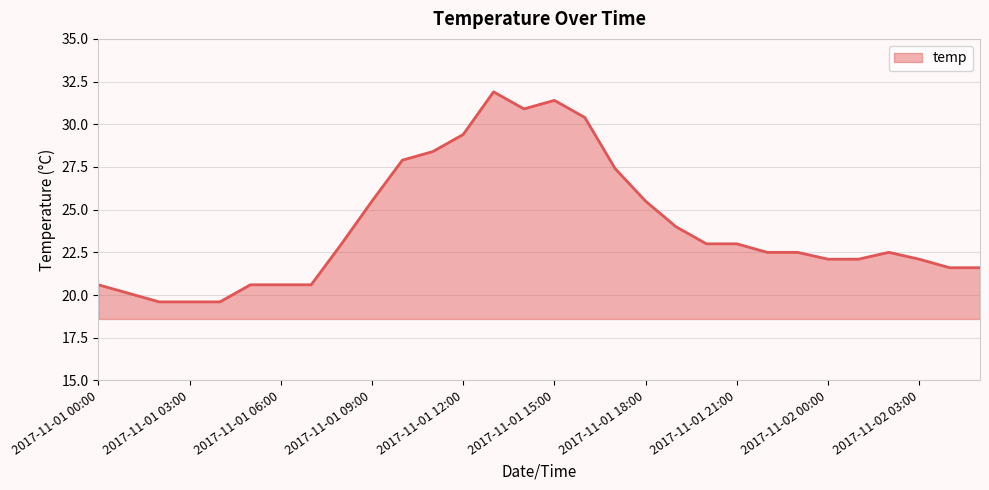

What is the difference between the maximum and minimum values?

12.3